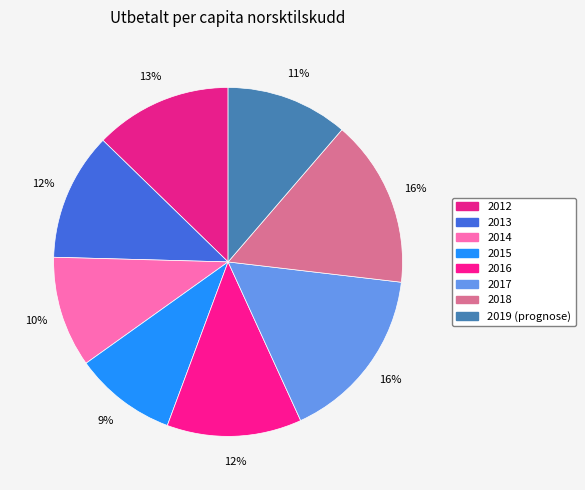

Which category has the smallest portion of the pie?

2015